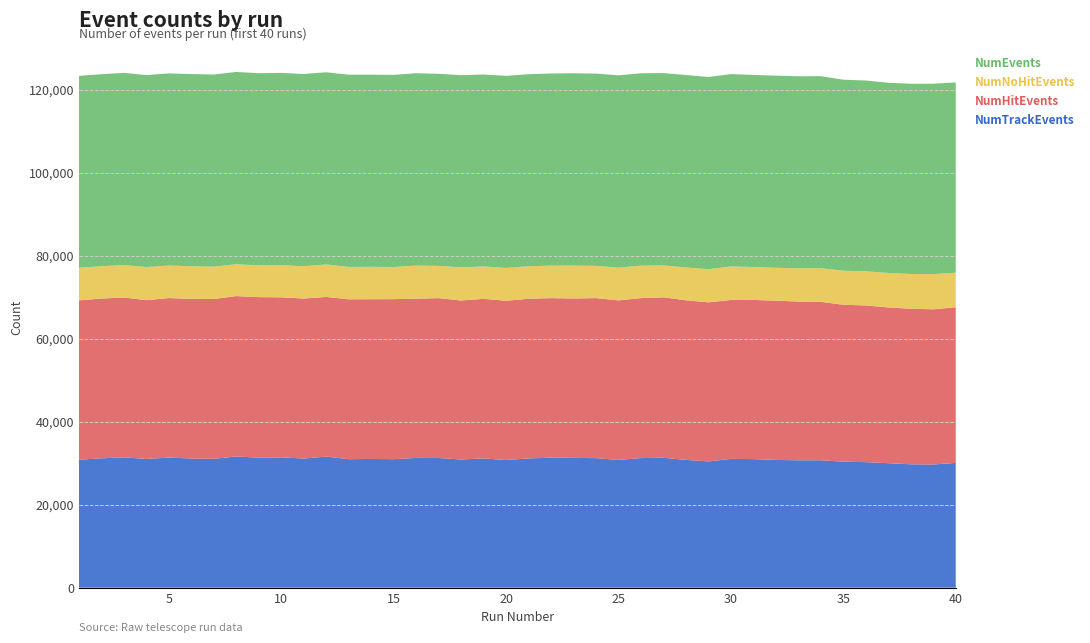

Reading left to right, what are all the values shown in this chart?

NumTrackEvents: 1=30840	2=31170	3=31408	4=31012	5=31340	6=31131	7=31047	8=31623	9=31324	10=31401	11=31117	12=31586	13=30964	14=31021	15=30964	16=31270	17=31246	18=30887	19=31147	20=30757	21=31157	22=31304	23=31270	24=31217	25=30772	26=31234	27=31293	28=30797	29=30422	30=31036	31=30985	32=30783	33=30698	34=30705	35=30347	36=30256	37=29995	38=29731	39=29692	40=30061
NumHitEvents: 1=38404	2=38497	3=38517	4=38272	5=38444	6=38475	7=38523	8=38645	9=38685	10=38571	11=38554	12=38475	13=38532	14=38495	15=38560	16=38365	17=38525	18=38320	19=38457	20=38379	21=38473	22=38470	23=38418	24=38560	25=38457	26=38539	27=38676	28=38458	29=38340	30=38288	31=38360	32=38369	33=38258	34=38177	35=37823	36=37760	37=37532	38=37485	39=37385	40=37510
NumNoHitEvents: 1=7844	2=7783	3=7807	4=7983	5=7851	6=7844	7=7780	8=7681	9=7640	10=7754	11=7778	12=7831	13=7793	14=7799	15=7744	16=7988	17=7767	18=7986	19=7801	20=7910	21=7816	22=7831	23=7928	24=7767	25=7889	26=7826	27=7680	28=7908	29=7982	30=8070	31=7931	32=7930	33=8011	34=8096	35=8208	36=8218	37=8306	38=8366	39=8485	40=8337
NumEvents: 1=46248	2=46280	3=46324	4=46255	5=46295	6=46319	7=46303	8=46326	9=46325	10=46325	11=46332	12=46306	13=46325	14=46294	15=46304	16=46353	17=46292	18=46306	19=46258	20=46289	21=46289	22=46301	23=46346	24=46327	25=46346	26=46365	27=46356	28=46366	29=46322	30=46358	31=46291	32=46299	33=46269	34=46273	35=46031	36=45978	37=45838	38=45851	39=45870	40=45847